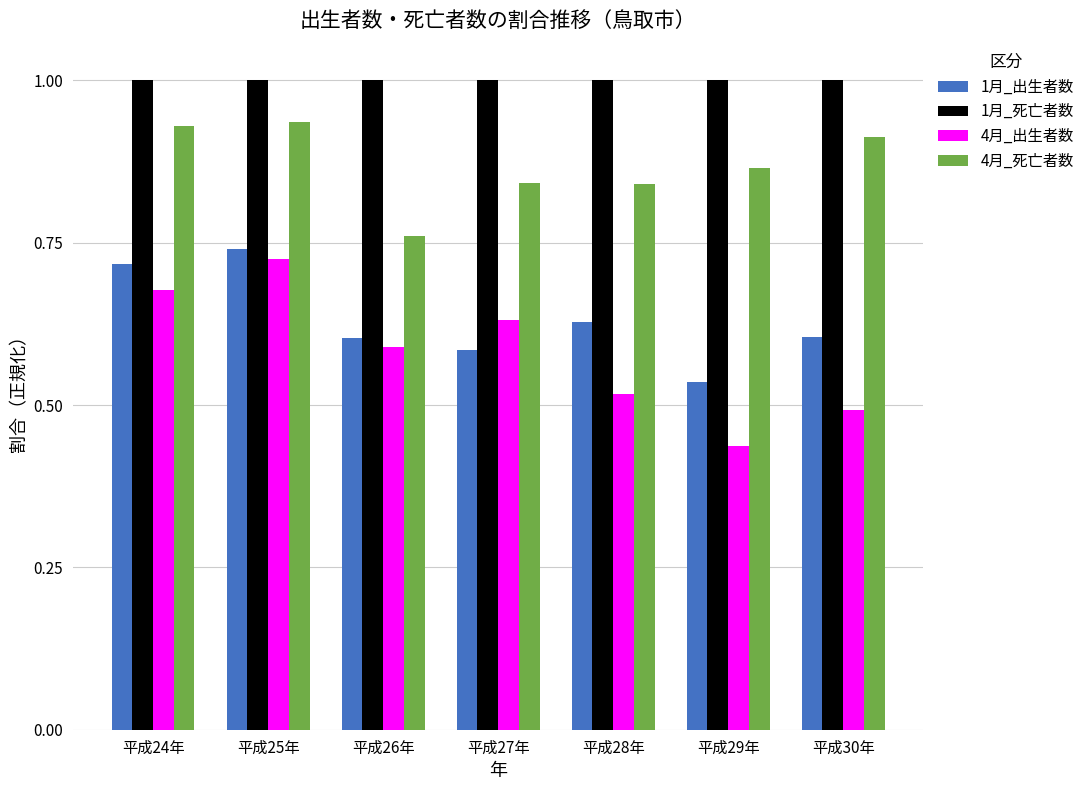

Rank the series by their maximum value, from lowest to highest.

4月_出生者数, 1月_出生者数, 4月_死亡者数, 1月_死亡者数